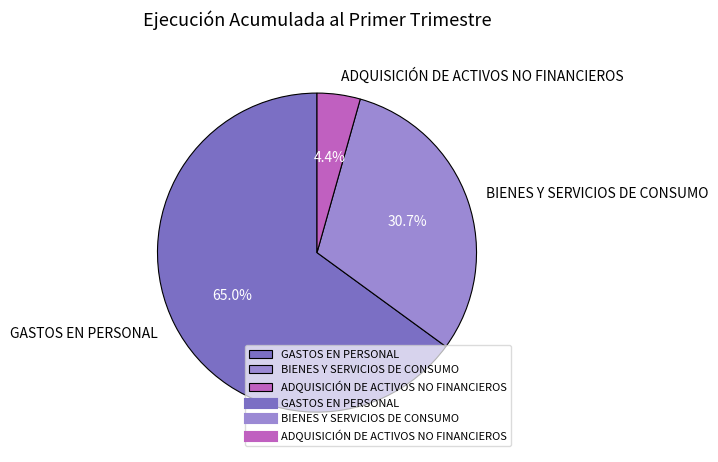

How much of the chart is everything except BIENES Y SERVICIOS DE CONSUMO?

69.3%